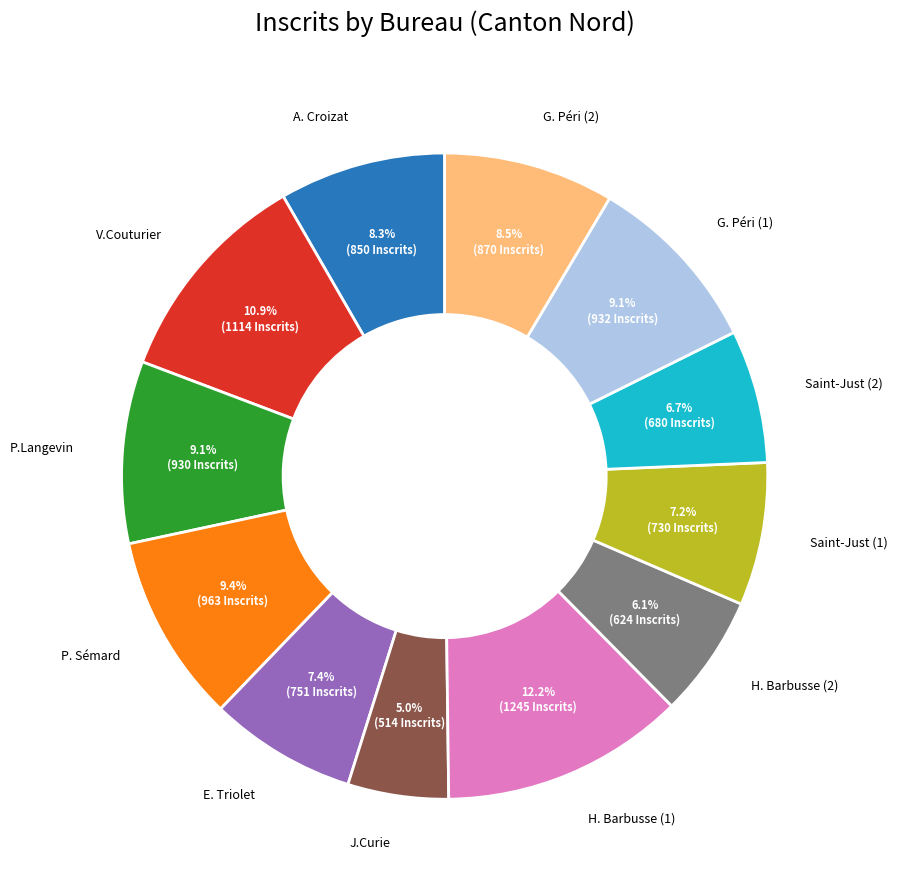

Does any single category account for the majority?

No